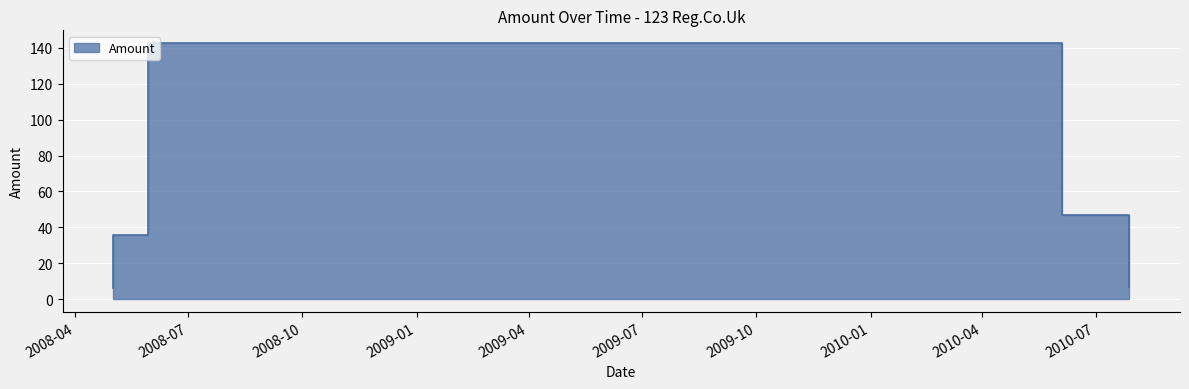

At which label does the data first exceed 35?

2008-05-02